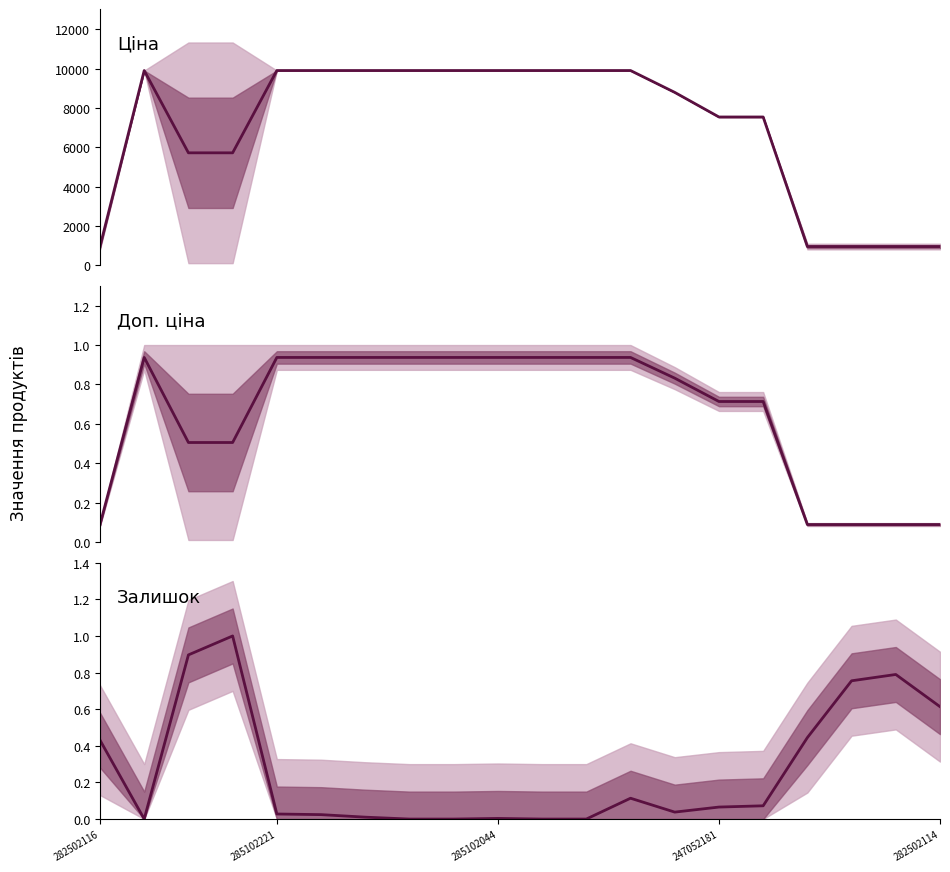

How many lines are shown in the chart?

3